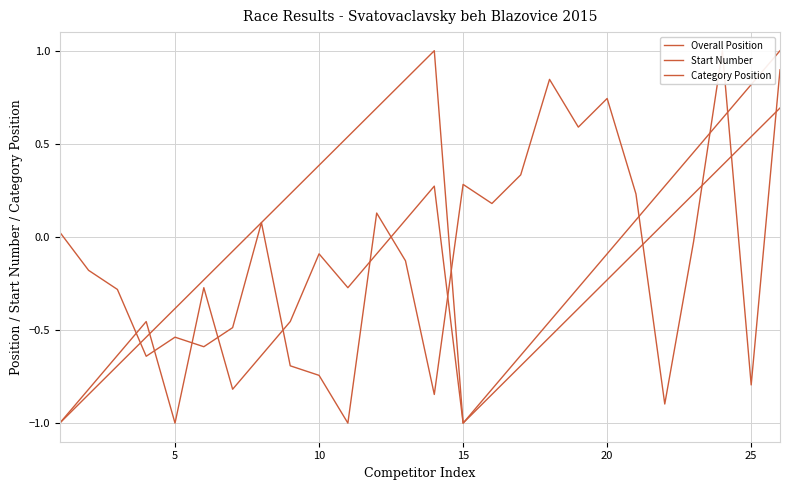

Reading left to right, transcribe all the data shown in this chart.

Overall Position: -1.0	-0.8	-0.7	-0.5	-0.4	-0.2	-0.1	0.1	0.2	0.4	0.5	0.7	0.8	1.0	-1.0	-0.8	-0.7	-0.5	-0.4	-0.2	-0.1	0.1	0.2	0.4	0.5	0.7
Start Number: 0.0	-0.2	-0.3	-0.6	-0.5	-0.6	-0.5	0.1	-0.7	-0.7	-1.0	0.1	-0.1	-0.8	0.3	0.2	0.3	0.8	0.6	0.7	0.2	-0.9	-0.0	1.0	-0.8	0.9
Category Position: -1.0	-0.8	-0.6	-0.5	-1.0	-0.3	-0.8	-0.6	-0.5	-0.1	-0.3	-0.1	0.1	0.3	-1.0	-0.8	-0.6	-0.5	-0.3	-0.1	0.1	0.3	0.5	0.6	0.8	1.0